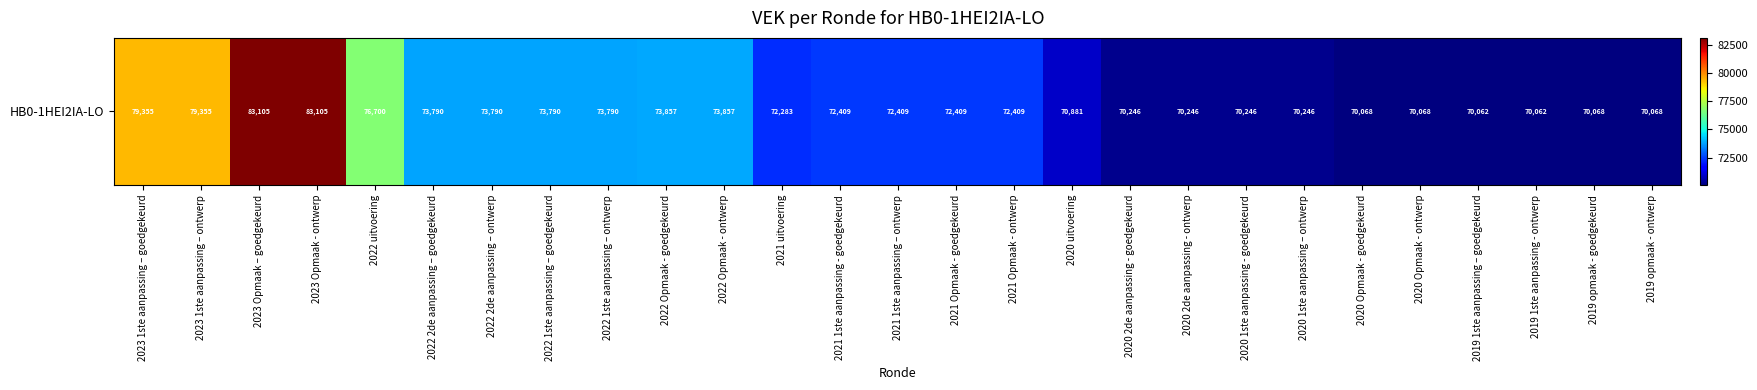

Reading left to right, extract all data points from this chart.

2023 1ste aanpassing – goedgekeurd=79355	2023 1ste aanpassing – ontwerp=79355	2023 Opmaak – goedgekeurd=83105	2023 Opmaak - ontwerp=83105	2022 uitvoering=76700	2022 2de aanpassing – goedgekeurd=73790	2022 2de aanpassing – ontwerp=73790	2022 1ste aanpassing – goedgekeurd=73790	2022 1ste aanpassing – ontwerp=73790	2022 Opmaak - goedgekeurd=73857	2022 Opmaak - ontwerp=73857	2021 uitvoering=72283	2021 1ste aanpassing - goedgekeurd=72409	2021 1ste aanpassing – ontwerp=72409	2021 Opmaak - goedgekeurd=72409	2021 Opmaak - ontwerp=72409	2020 uitvoering=70881	2020 2de aanpassing - goedgekeurd=70246	2020 2de aanpassing - ontwerp=70246	2020 1ste aanpassing - goedgekeurd=70246	2020 1ste aanpassing – ontwerp=70246	2020 Opmaak - goedgekeurd=70068	2020 Opmaak - ontwerp=70068	2019 1ste aanpassing – goedgekeurd=70062	2019 1ste aanpassing - ontwerp=70062	2019 opmaak - goedgekeurd=70068	2019 opmaak - ontwerp=70068